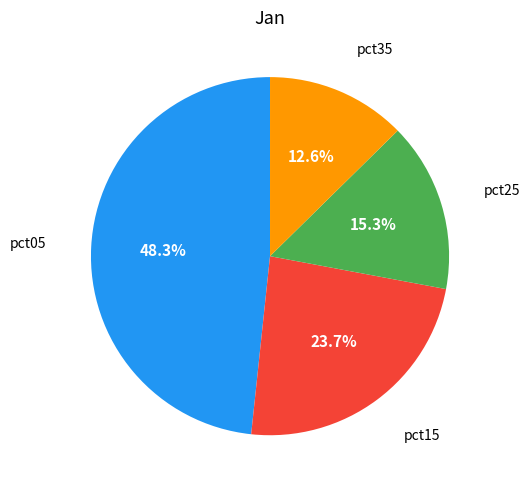

Do pct05 and pct25 together represent more than half of the pie?

Yes